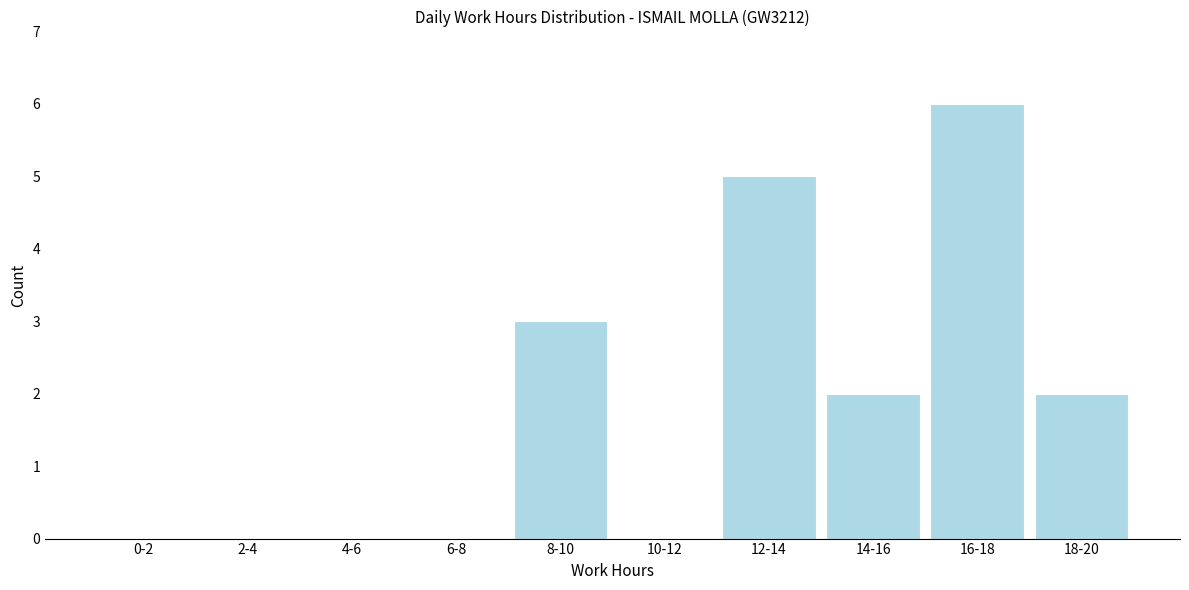

Reading left to right, list all the values displayed in this chart.

0-2=0	2-4=0	4-6=0	6-8=0	8-10=3	10-12=0	12-14=5	14-16=2	16-18=6	18-20=2